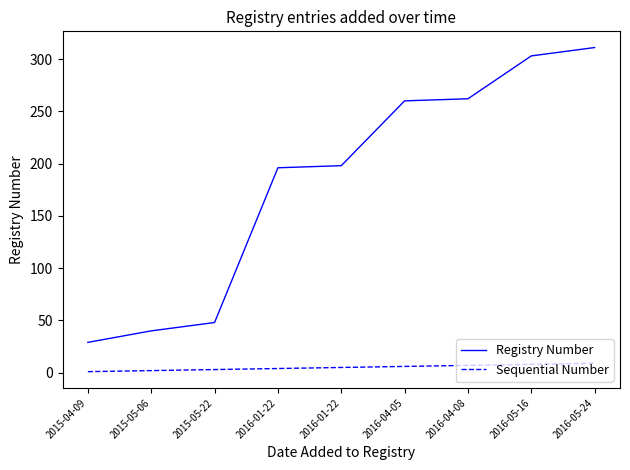

What are all the series names shown in the legend?

Registry Number, Sequential Number